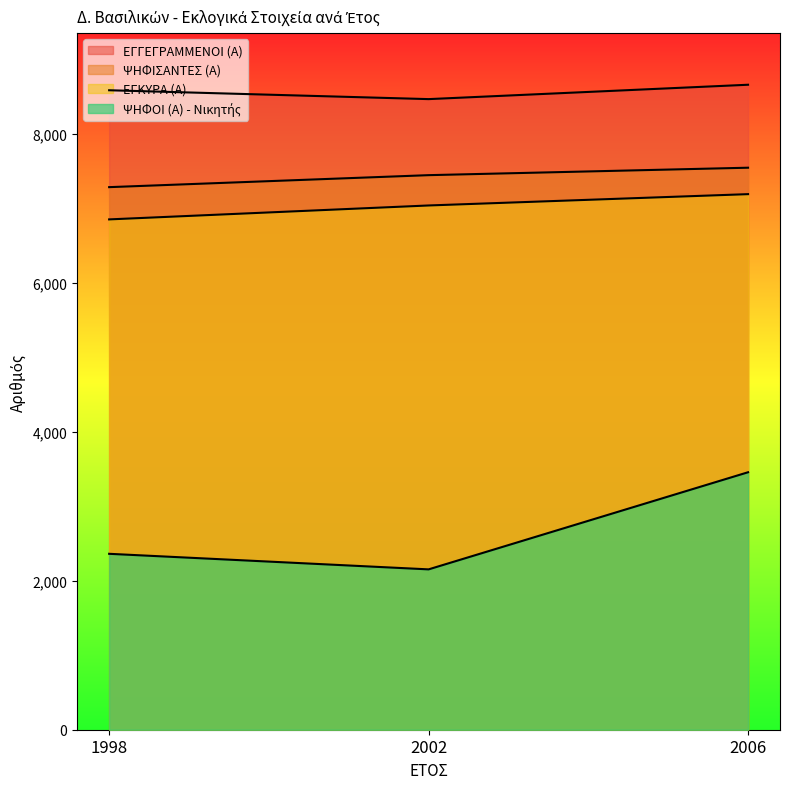

Reading right to left, transcribe all the data shown in this chart.

ΕΓΓΕΓΡΑΜΜΕΝΟΙ (Α): 8660	8467	8586
ΨΗΦΙΣΑΝΤΕΣ (Α): 7546	7446	7285
ΕΓΚΥΡΑ (Α): 7191	7039	6852
ΨΗΦΟΙ (Α) - Νικητής: 3457	2153	2362